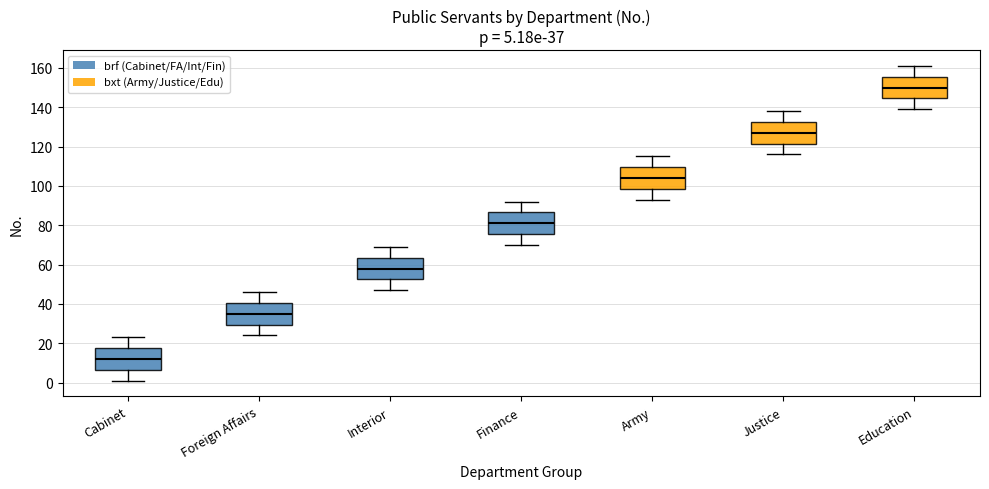

Which box's median line is the lowest?

Cabinet